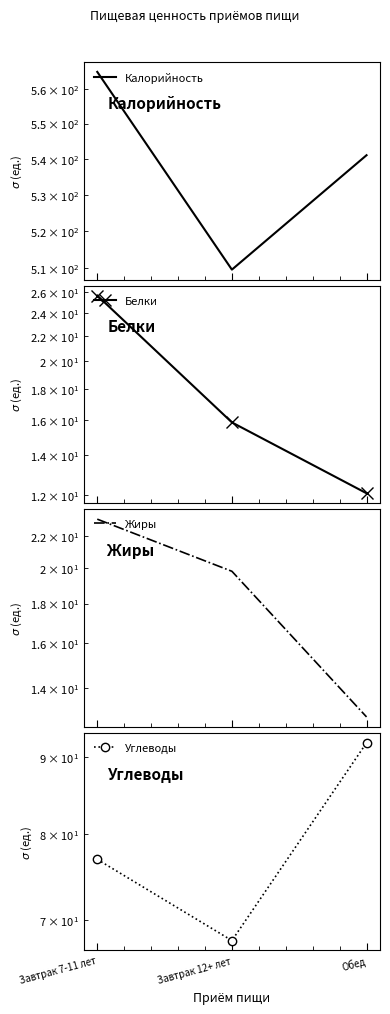

What is the highest value of the Калорийность series?

565.0